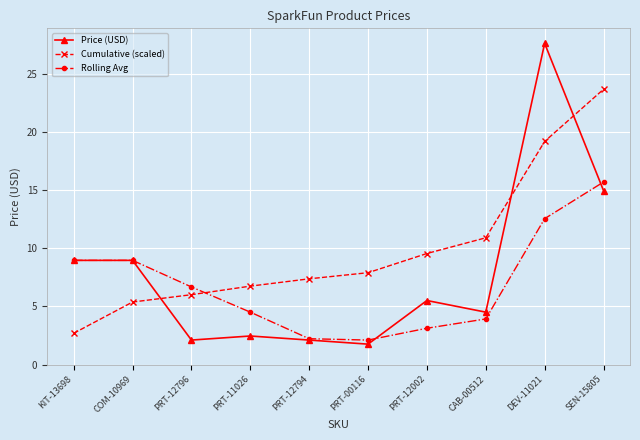

What are all the series names shown in the legend?

Price (USD), Cumulative (scaled), Rolling Avg